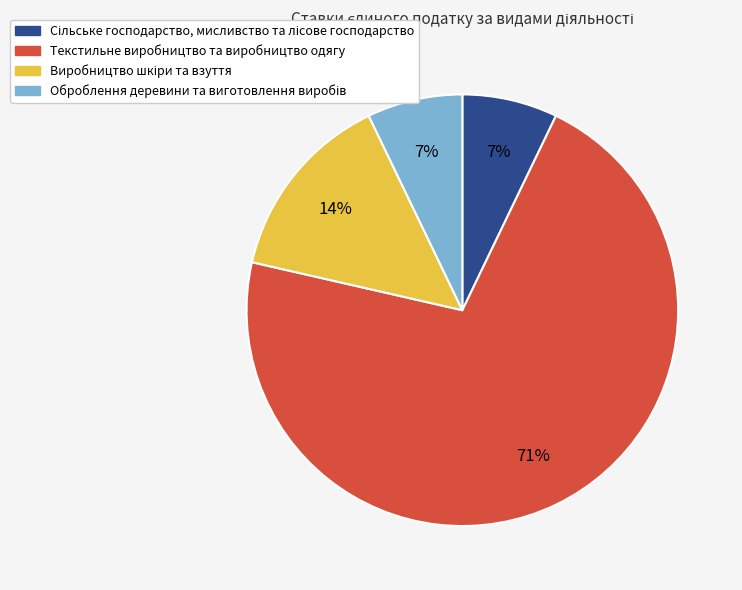

Is it true that Текстильне виробництво та виробництво одягу is 71% of the pie?

True